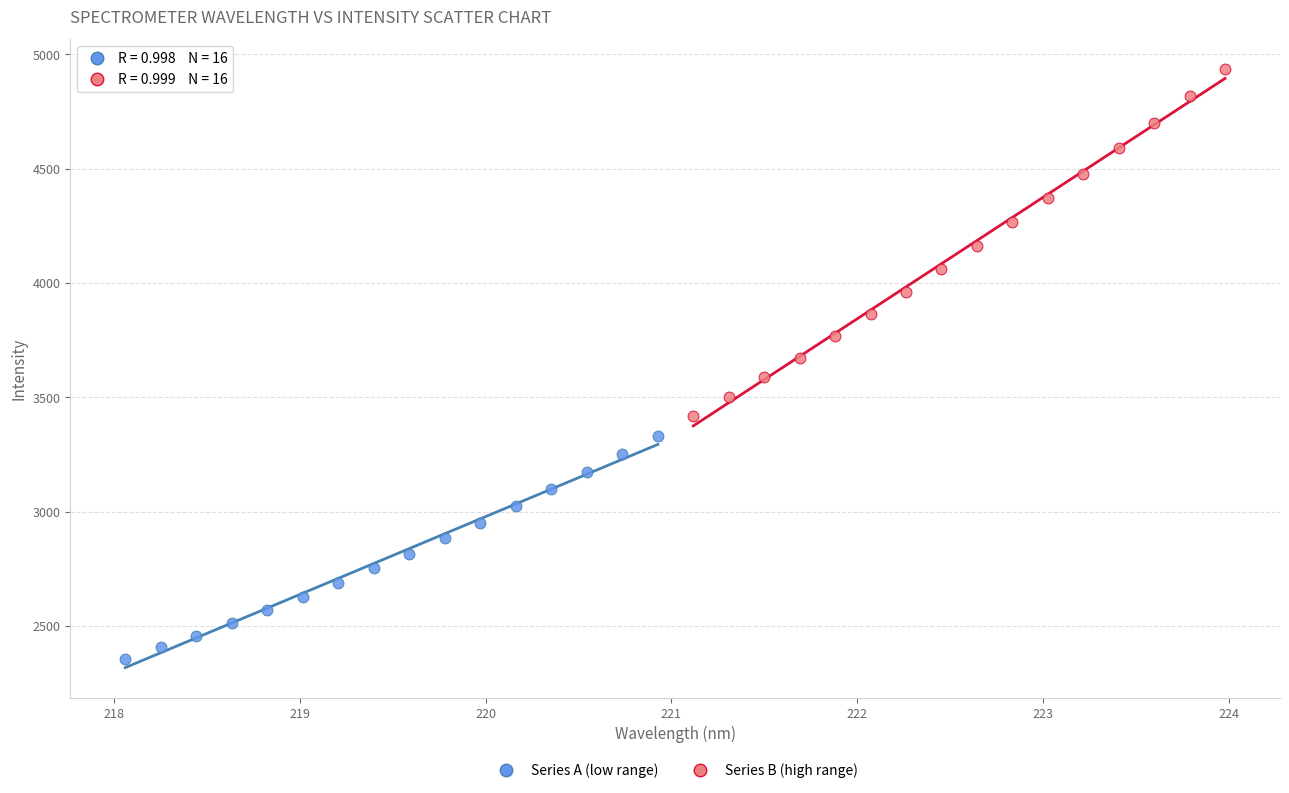

Which series reaches the maximum Y coordinate?

Series B (high range)